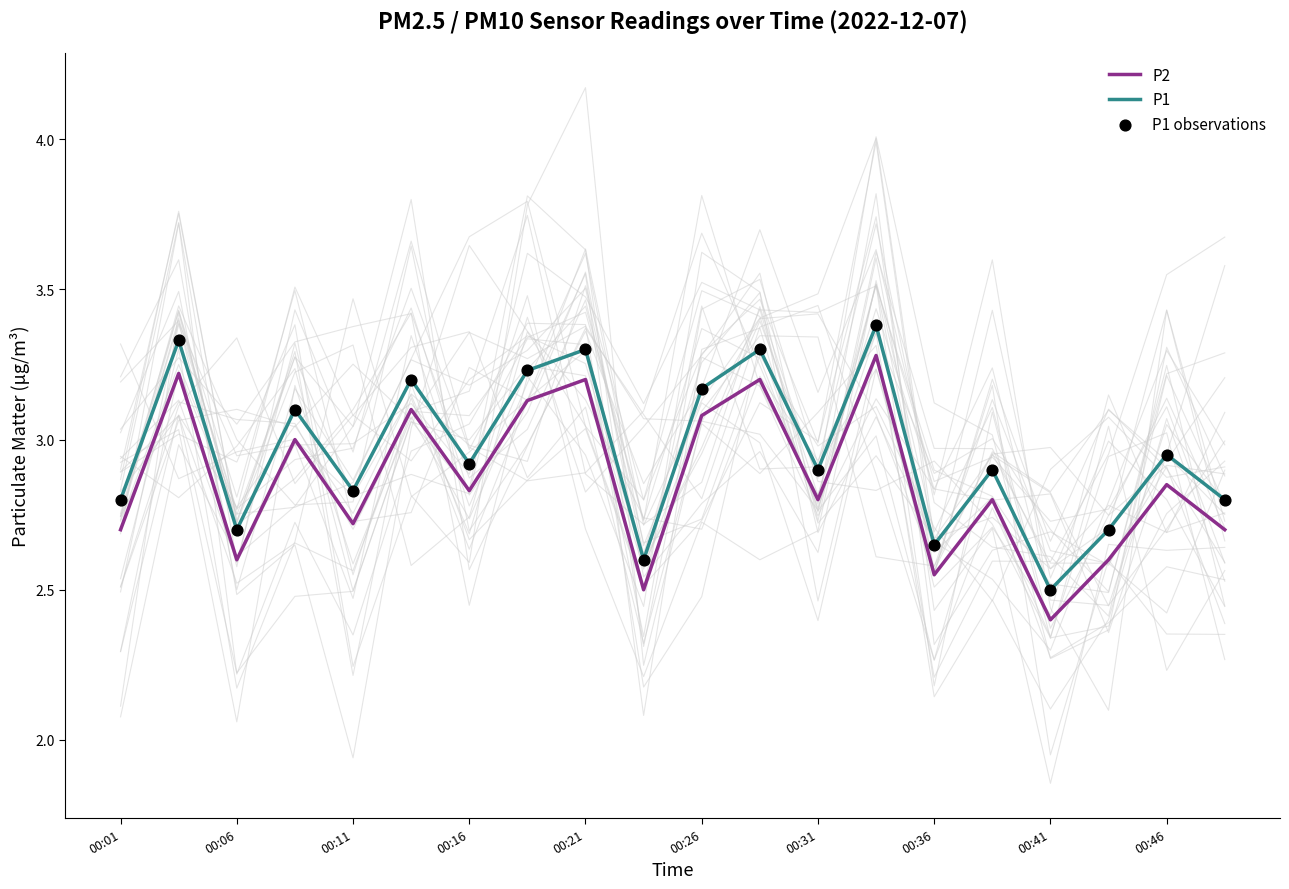

Which series has the largest Y range (max minus min)?

P2